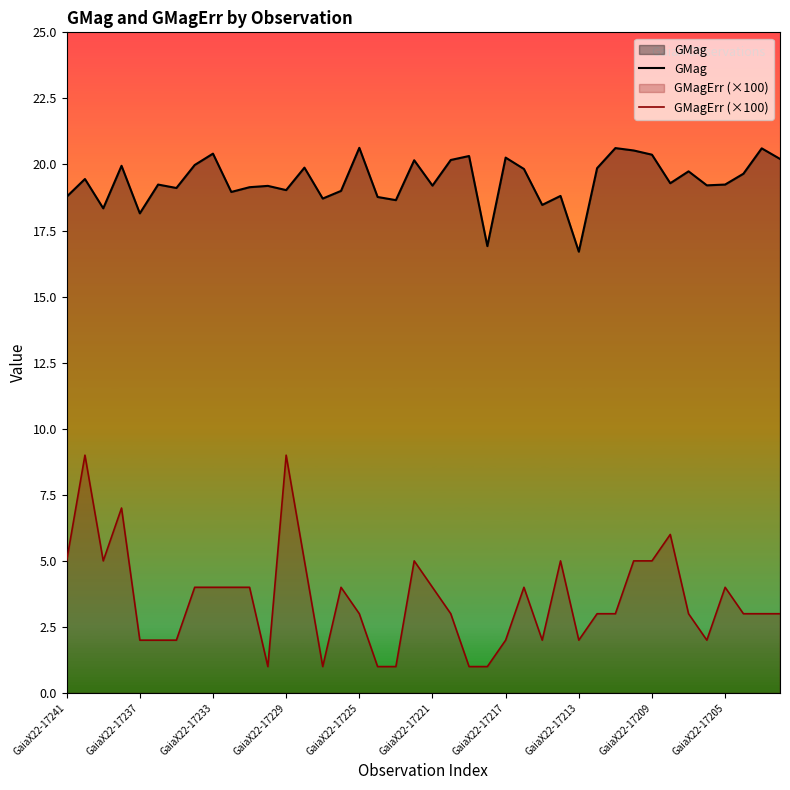

What is the lowest value of the GMag series?

16.7